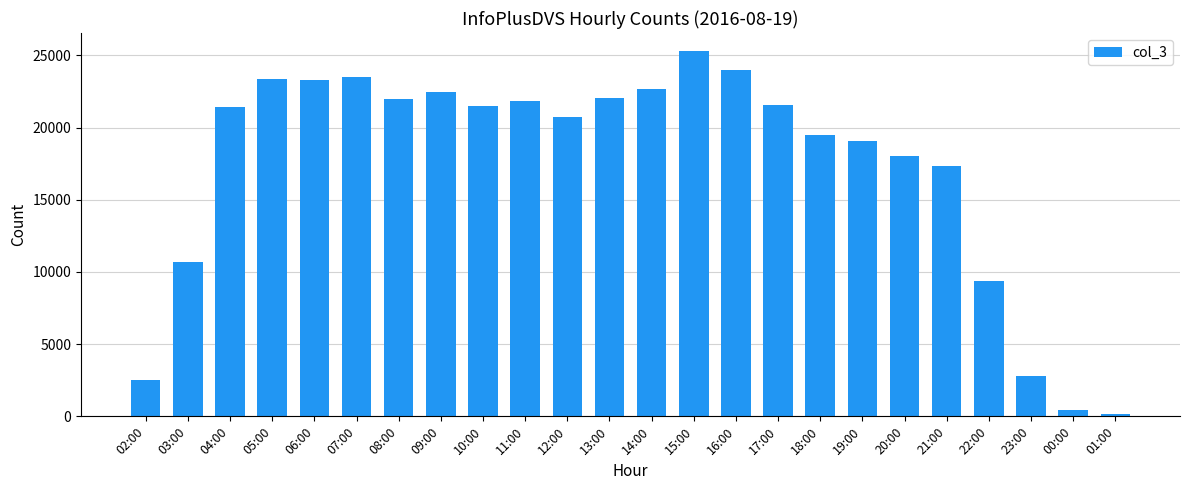

The value at 06:00 is 23277. True or false?

True